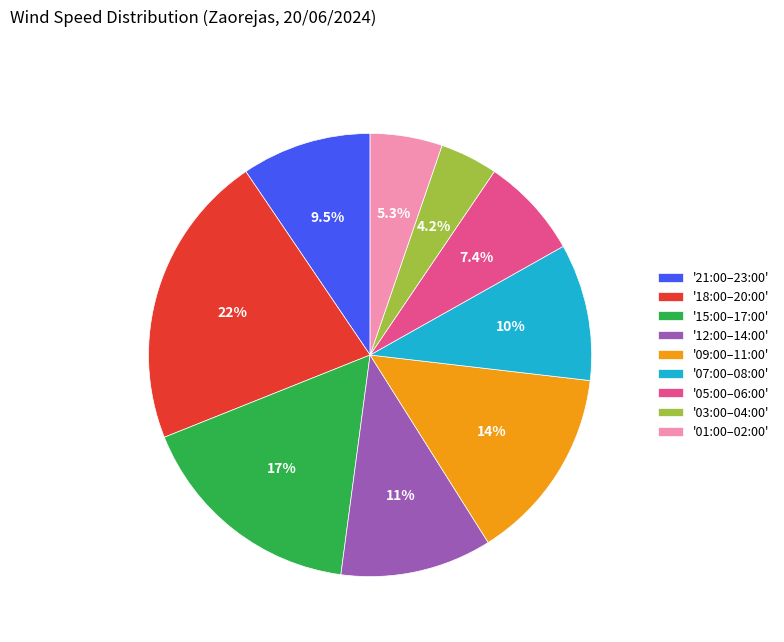

Which category has the biggest portion of the pie?

'18:00–20:00'